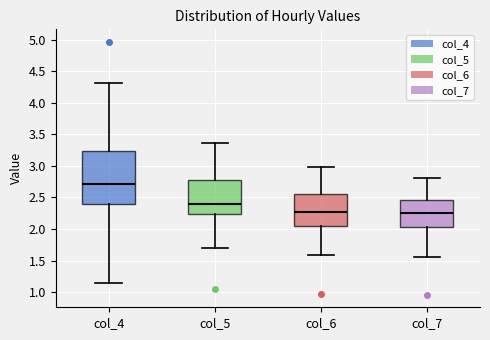

Reading left to right, transcribe this box plot: for each box, give where its median line is, the range the box spans, and where its two whiskers end, as read against the y-axis. The values are not printed on the chart, so give them approximately, as read against the axis.

col_4: median 2.70, box 2.40 to 3.25, whiskers 1.15 to 4.30
col_5: median 2.40, box 2.25 to 2.75, whiskers 1.70 to 3.35
col_6: median 2.25, box 2.05 to 2.55, whiskers 1.60 to 3.00
col_7: median 2.25, box 2.05 to 2.45, whiskers 1.55 to 2.80